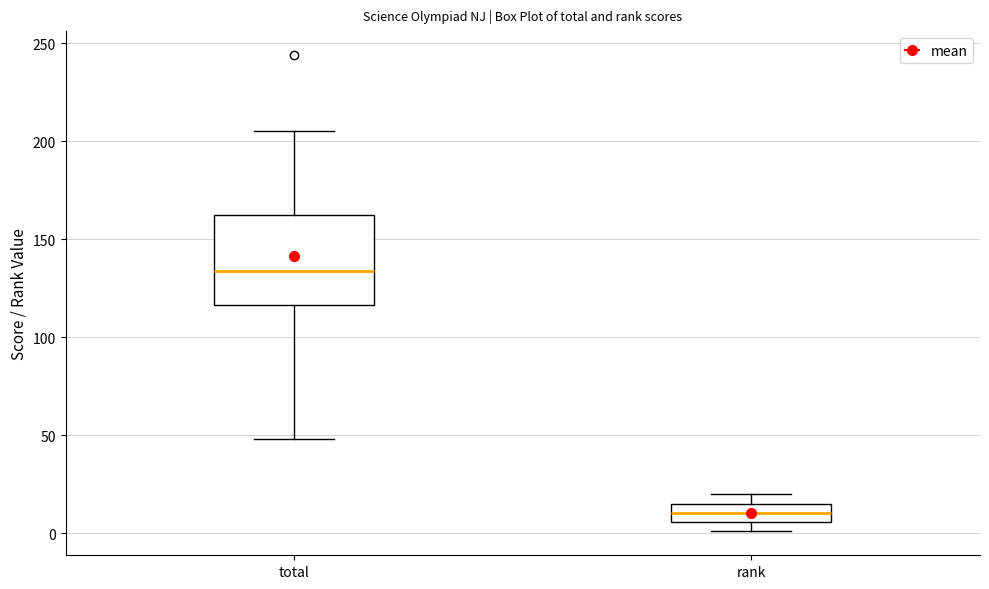

Which box's median line is the highest?

total